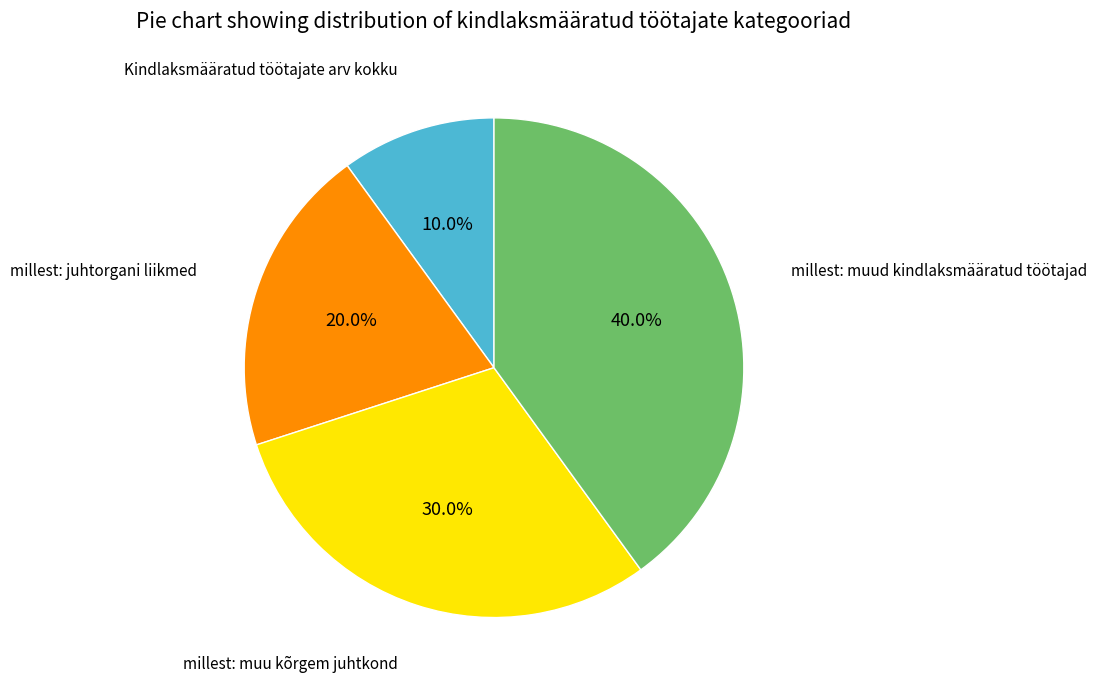

Is there any slice that represents more than half of the pie?

No